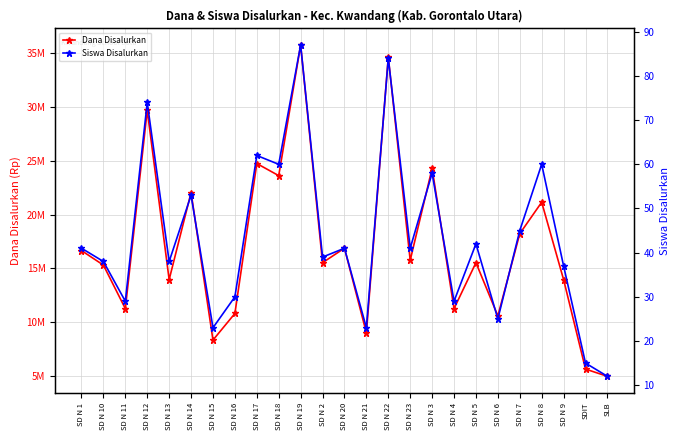

At which label does Dana Disalurkan reach its minimum?

SLB